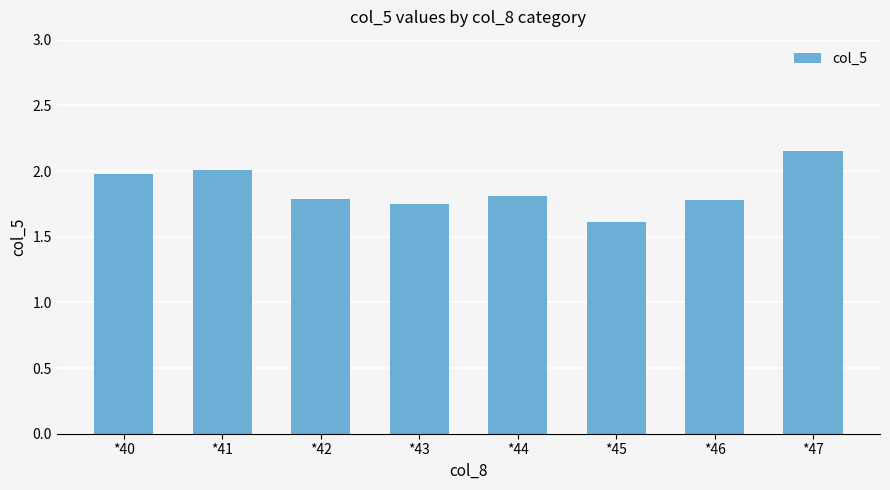

What is the value of the 1st bar from the left?

2.0